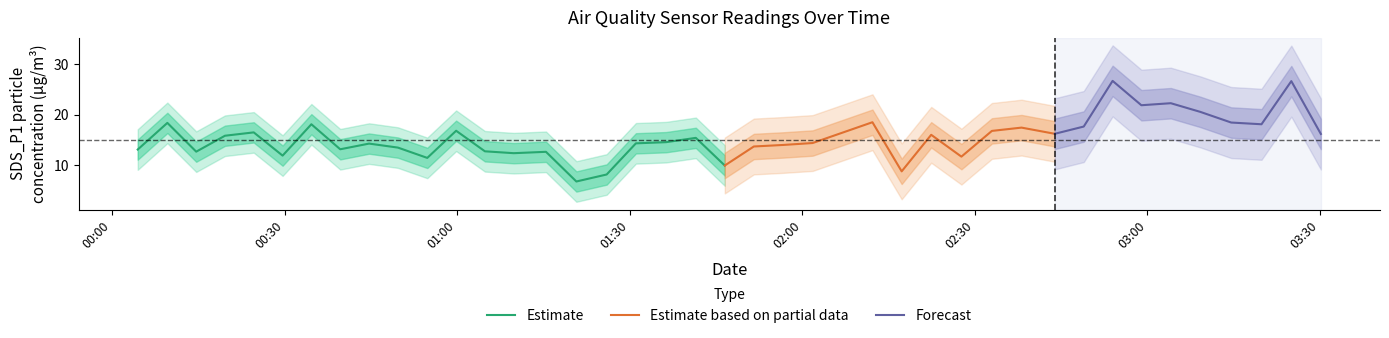

What is the minimum value for Estimate?

6.8